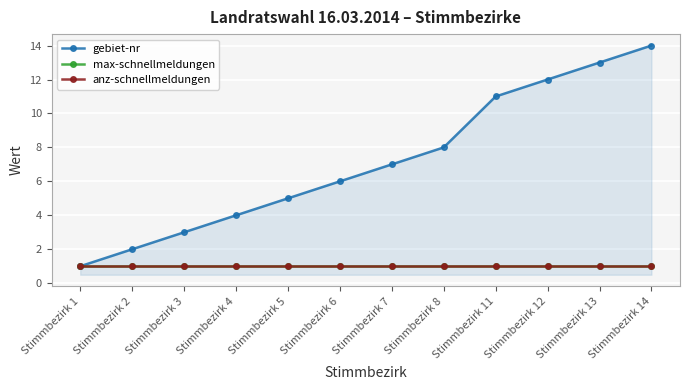

The value of anz-schnellmeldungen at Stimmbezirk 3 is 0. True or false?

False